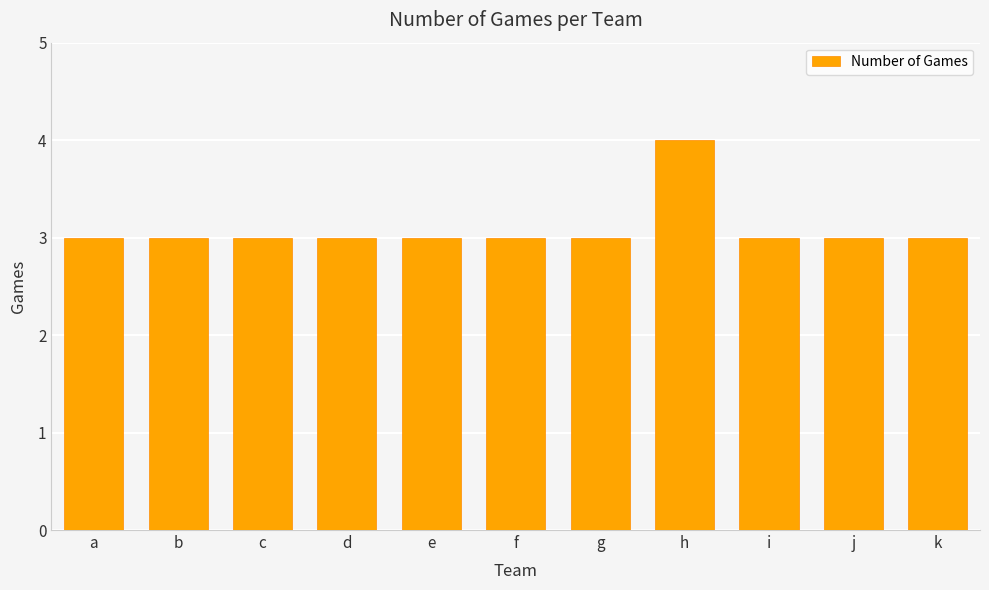

Which category has the highest value across all series?

h